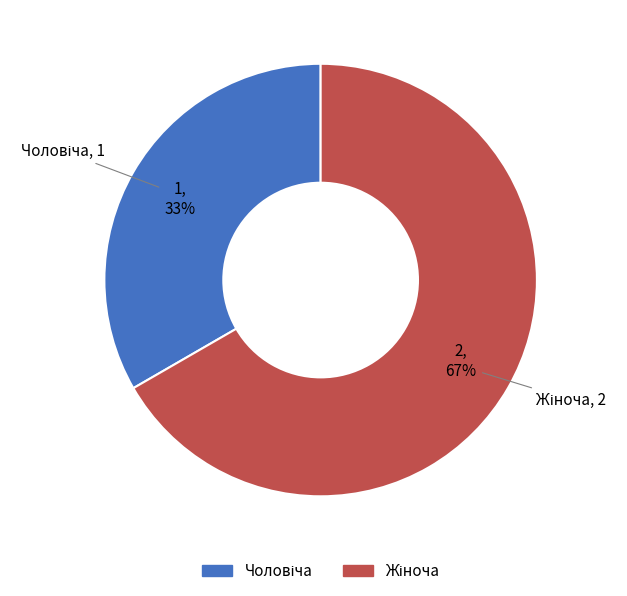

Does any single category account for the majority?

Yes